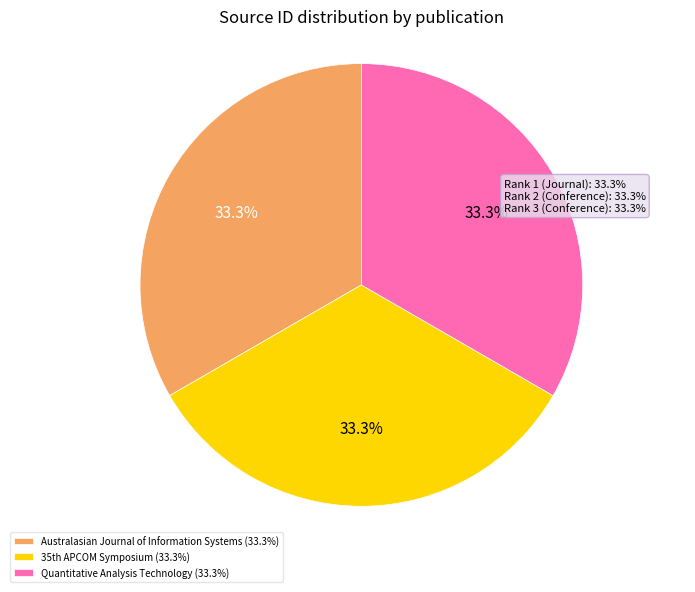

Is there a majority slice in this chart?

No